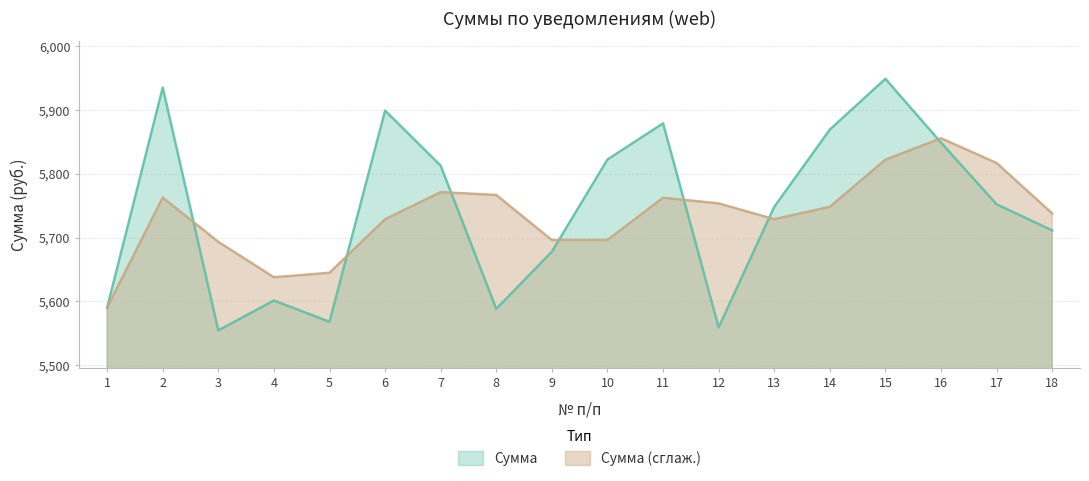

Does the chart have visible grid lines?

Yes